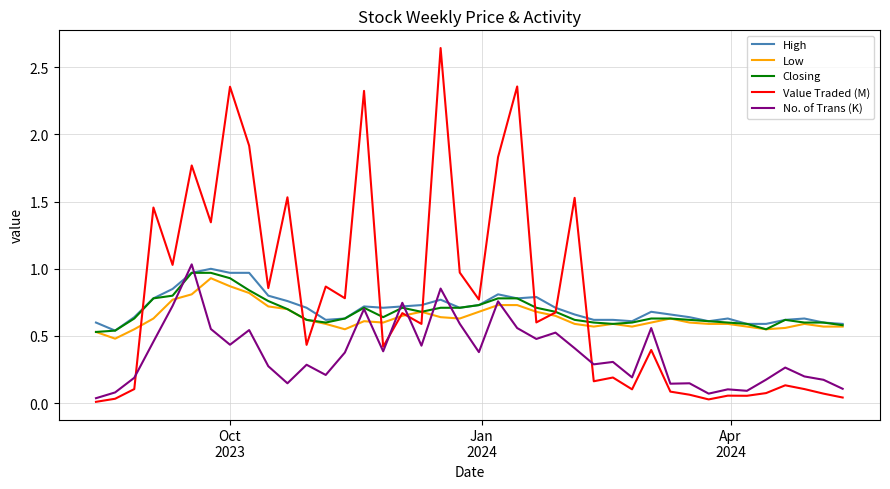

Which series has the widest spread of values?

Value Traded (M)